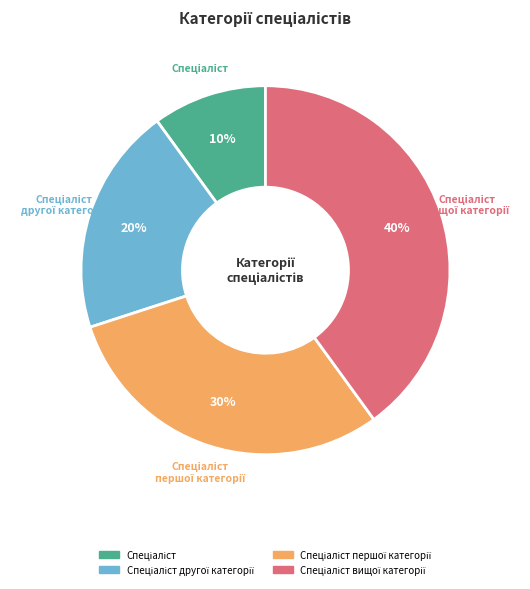

Is there a majority slice in this chart?

No